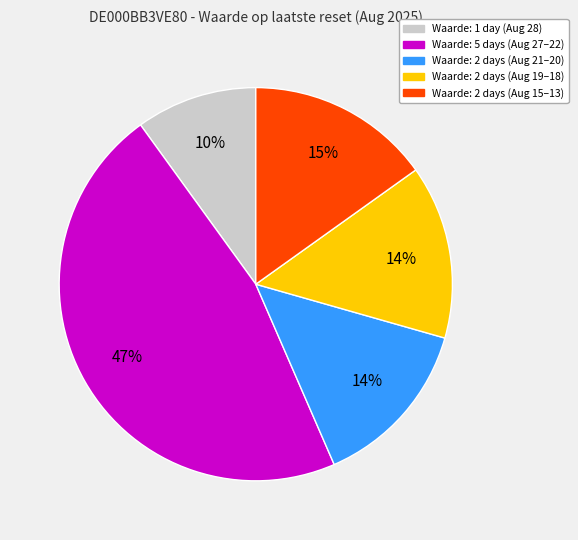

Does any single category account for the majority?

No